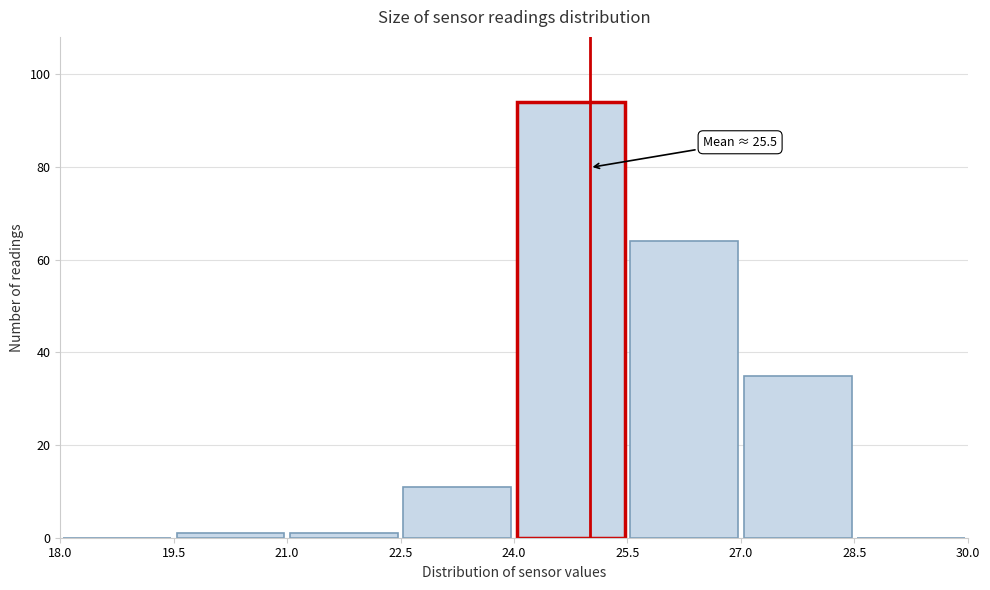

Which range on the x-axis has the tallest bar?

24.0 to 25.5